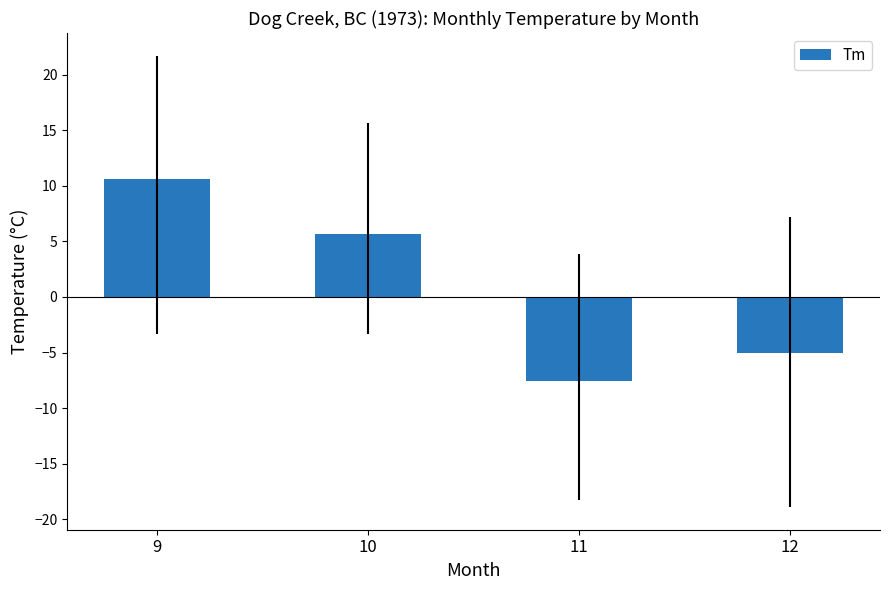

What value does the data have at 10?

5.7